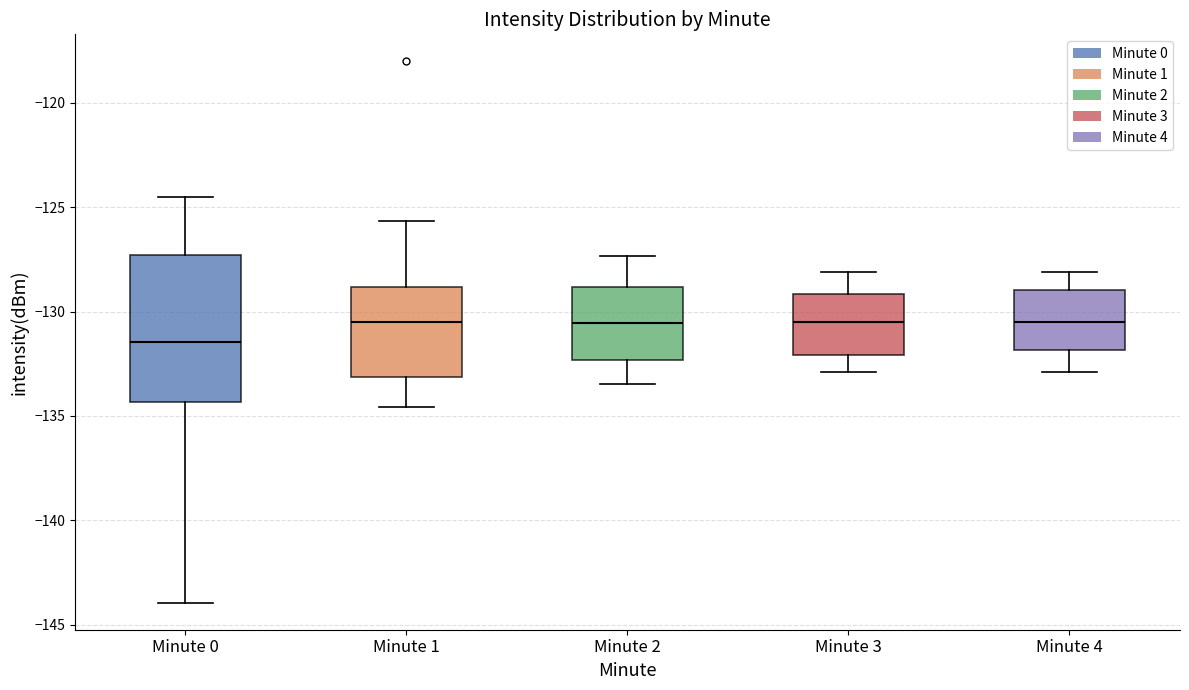

Which box is the tallest, from its lower edge to its upper edge?

Minute 0